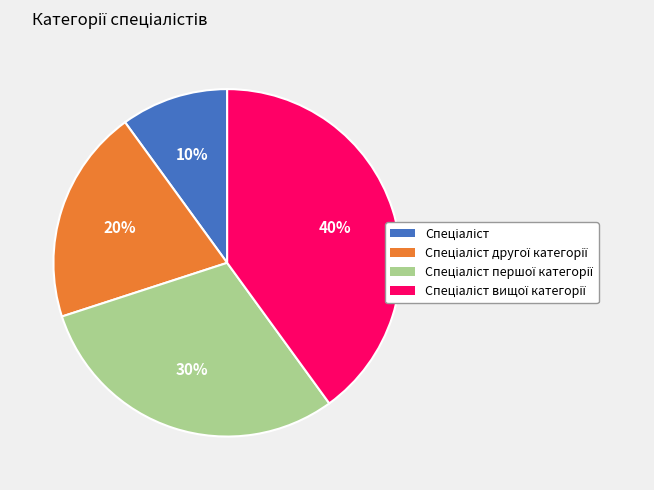

To the nearest percent, what is the difference between the largest and smallest slice percentages?

30%